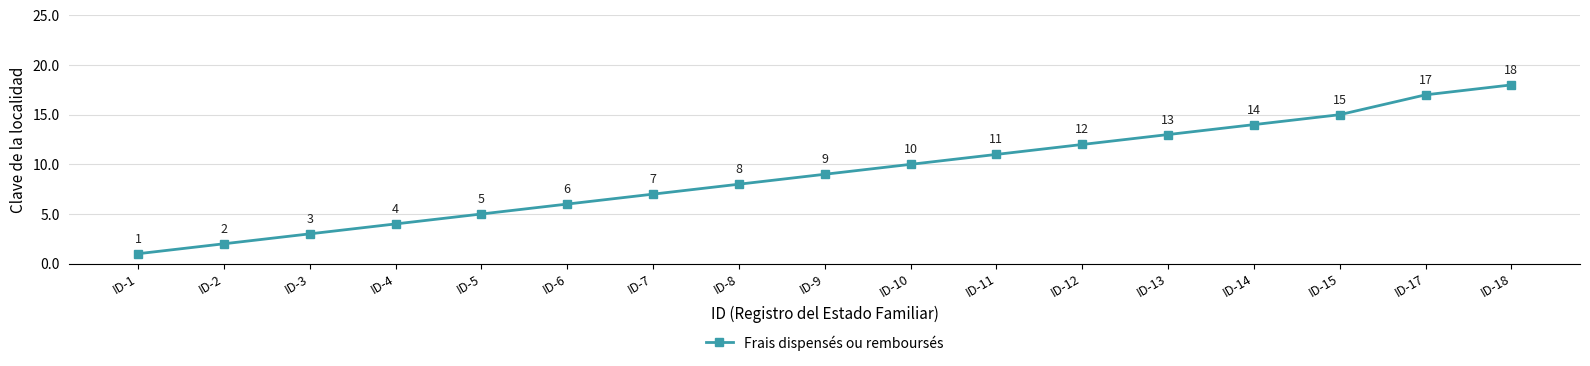

How many categories are shown in the chart?

17